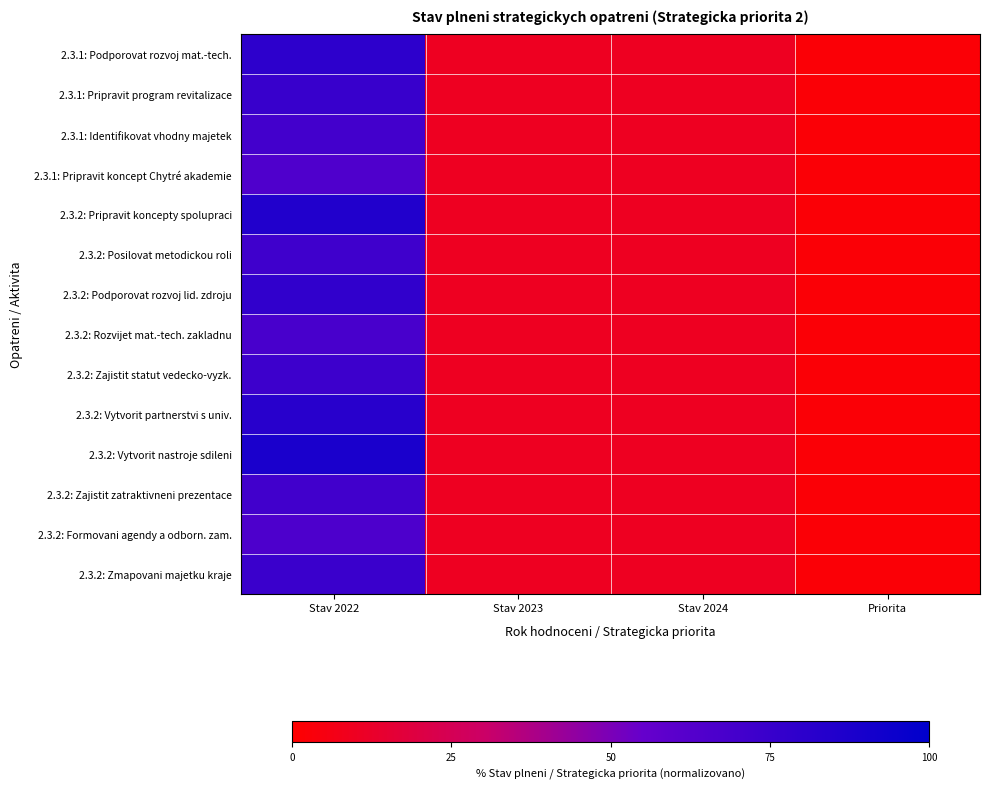

At Stav 2022, list the series in order from smallest to largest.

2.3.1: Pripravit koncept Chytré akademie, 2.3.2: Formovani agendy a odborn. zam., 2.3.2: Rozvijet mat.-tech. zakladnu, 2.3.1: Identifikovat vhodny majetek, 2.3.2: Zajistit zatraktivneni prezentace, 2.3.2: Posilovat metodickou roli, 2.3.2: Zajistit statut vedecko-vyzk., 2.3.2: Zmapovani majetku kraje, 2.3.1: Pripravit program revitalizace, 2.3.2: Podporovat rozvoj lid. zdroju, 2.3.1: Podporovat rozvoj mat.-tech., 2.3.2: Vytvorit partnerstvi s univ., 2.3.2: Pripravit koncepty spolupraci, 2.3.2: Vytvorit nastroje sdileni